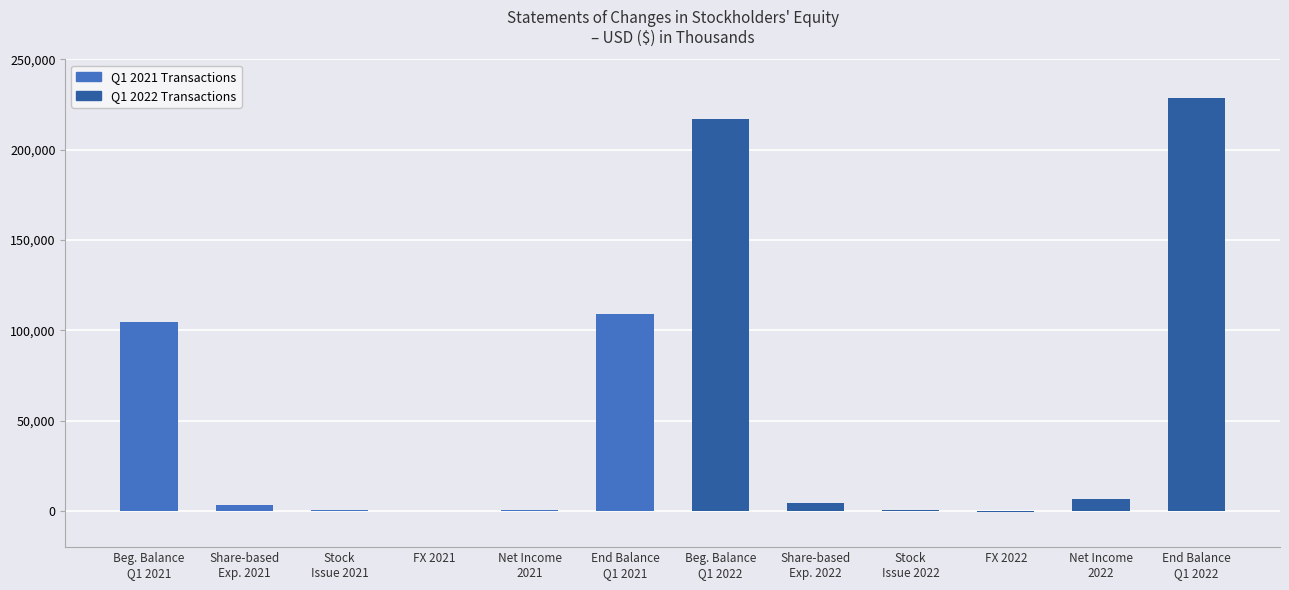

What is the maximum value shown in the chart?

228354